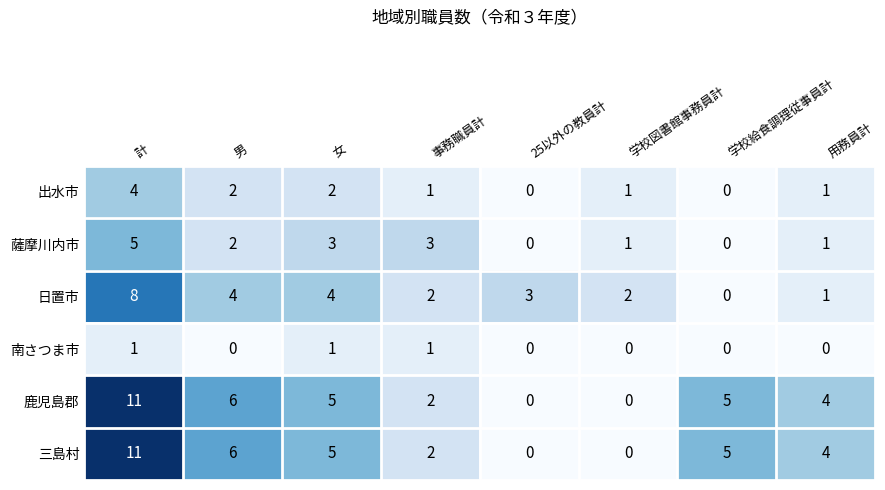

Is the value of 出水市 at 学校給食調理従事員計 greater than the value of 薩摩川内市 at 男?

No